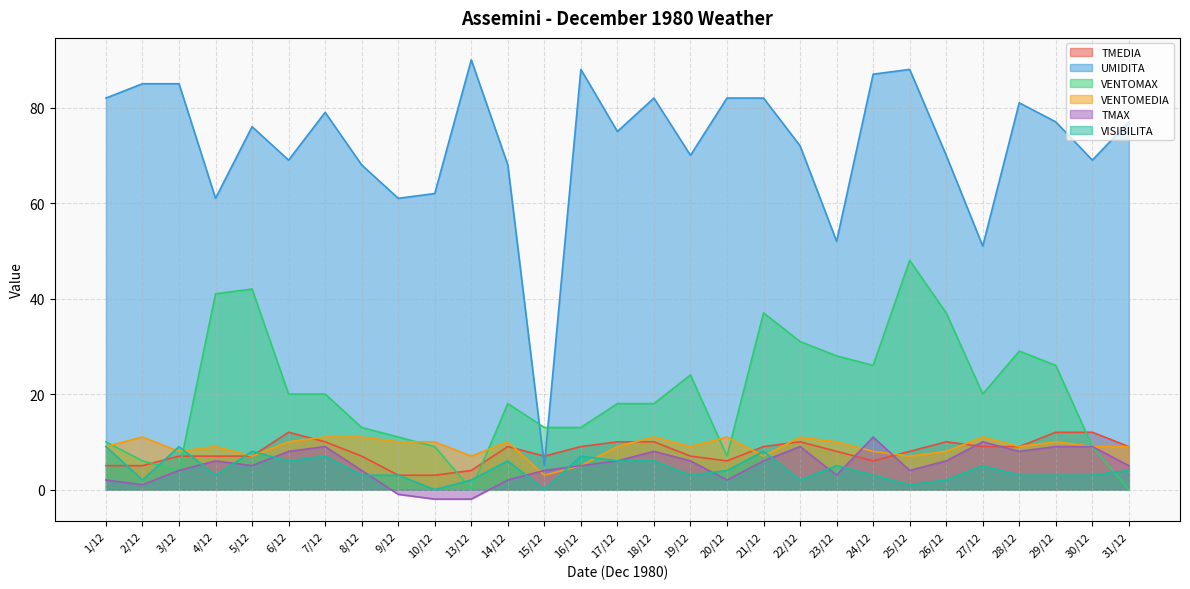

What is the total value across all series at 15/12?

32